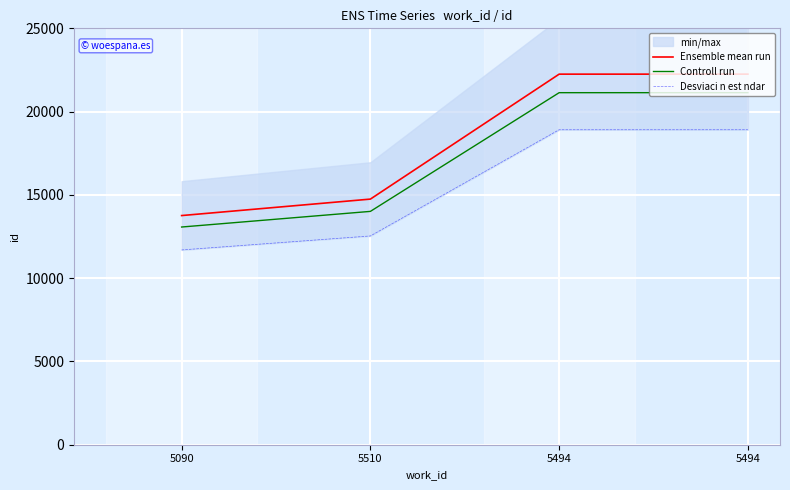

True or false: Ensemble mean run and Controll run intersect in this chart.

False